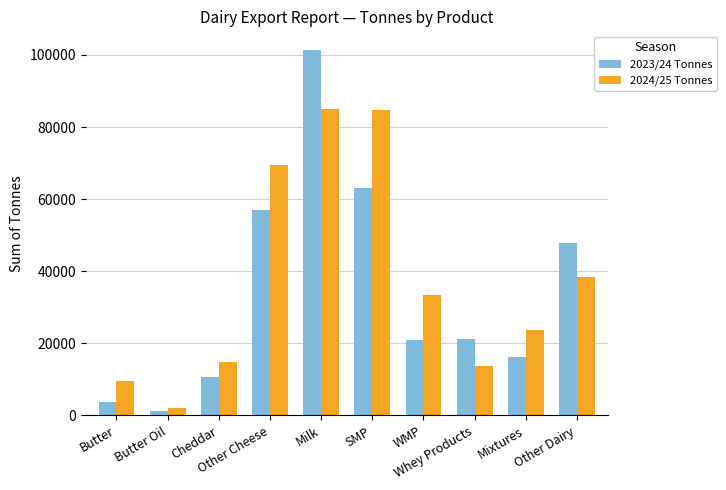

At which category is the sum across all series the highest?

Milk